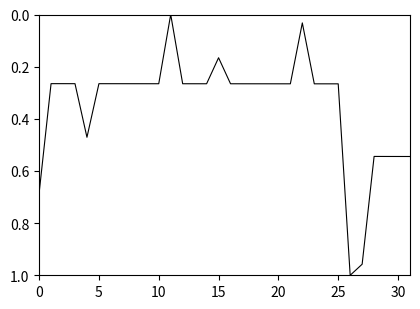

What is the maximum value shown in the chart?

1.0